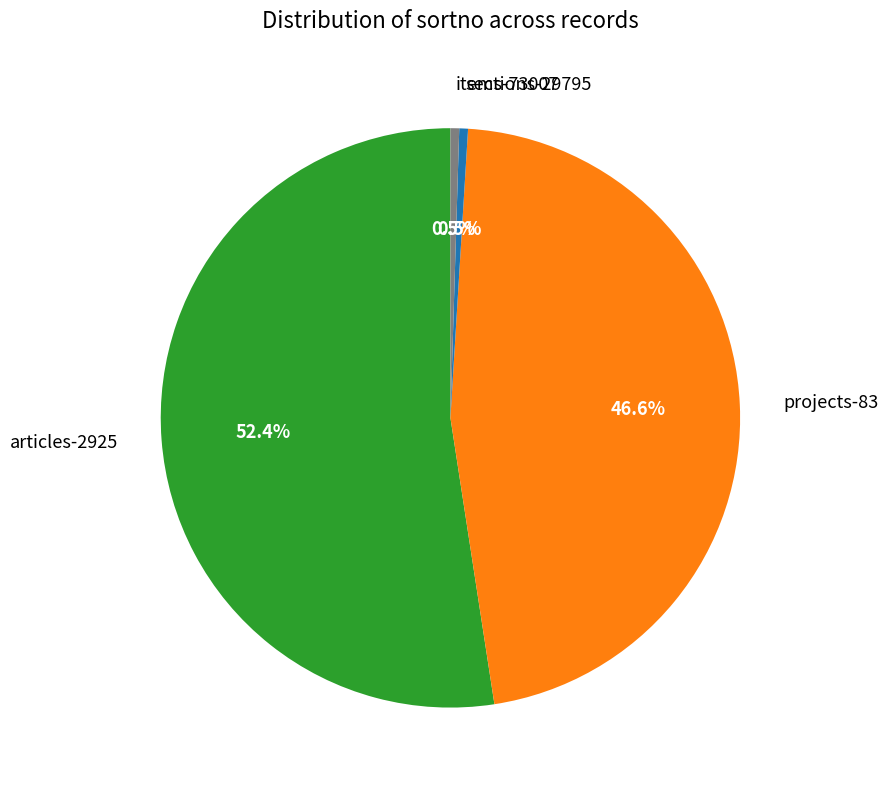

To the nearest percent, what percentage of the pie is projects-83?

47%